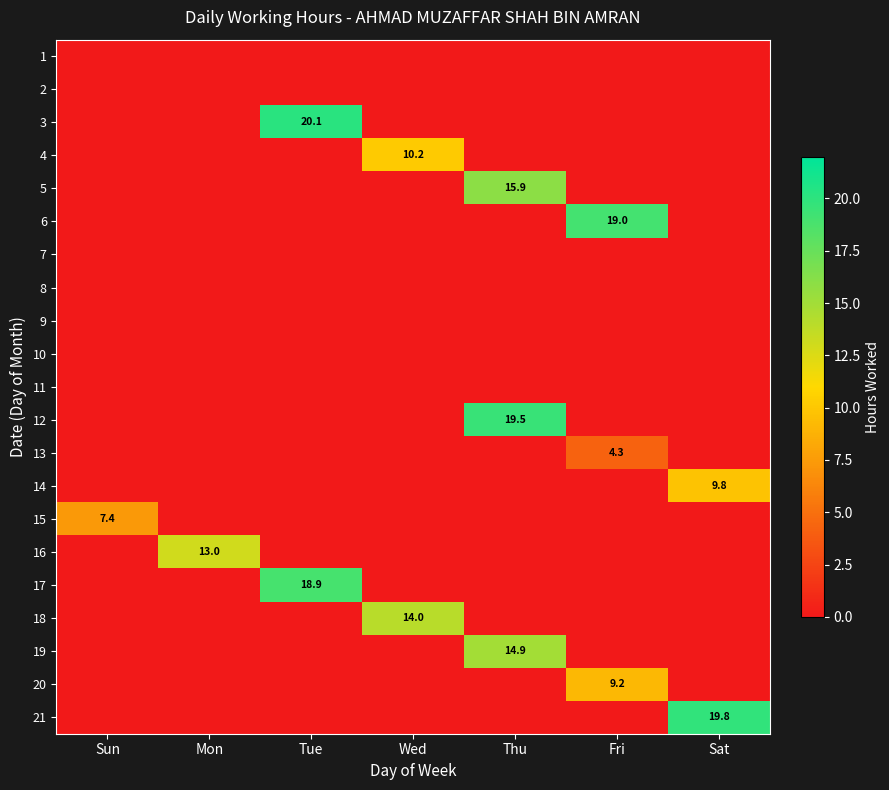

What is the total value across all series at Sat?

29.5